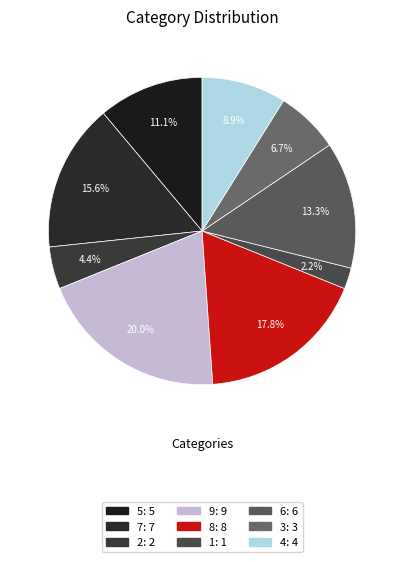

What is the ratio of the value at 6 to the value at 4?

1.5